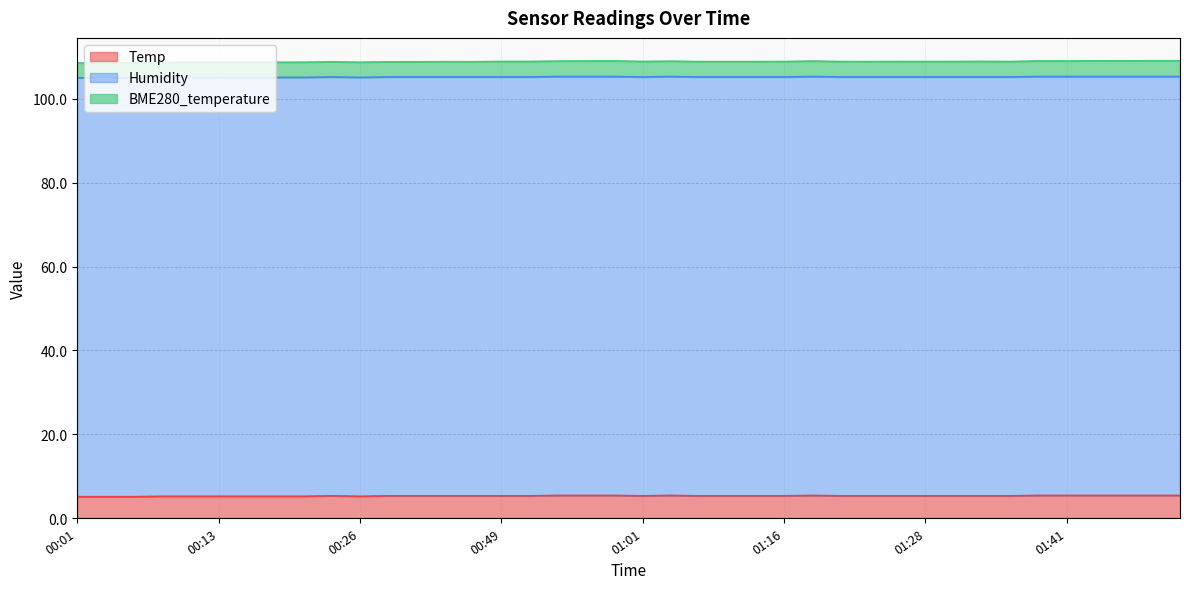

What position from the left is 01:04?

22